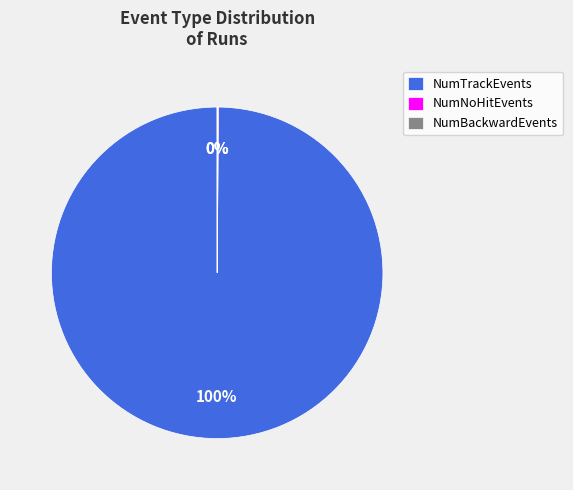

To the nearest percent, what is the difference between the largest and smallest slice percentages?

100%